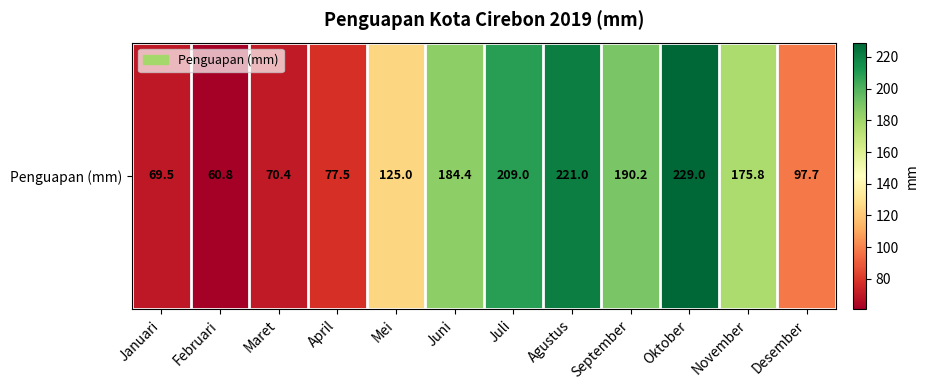

Between November and April, which is larger?

November